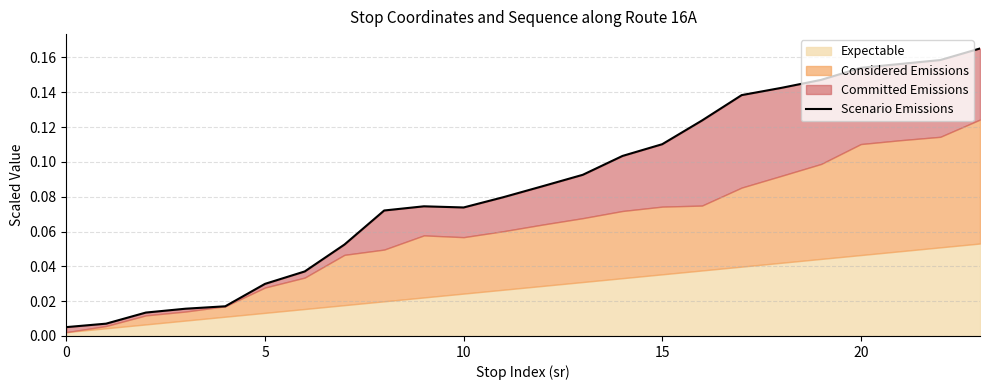

At which category does the data reach its first local peak?

9